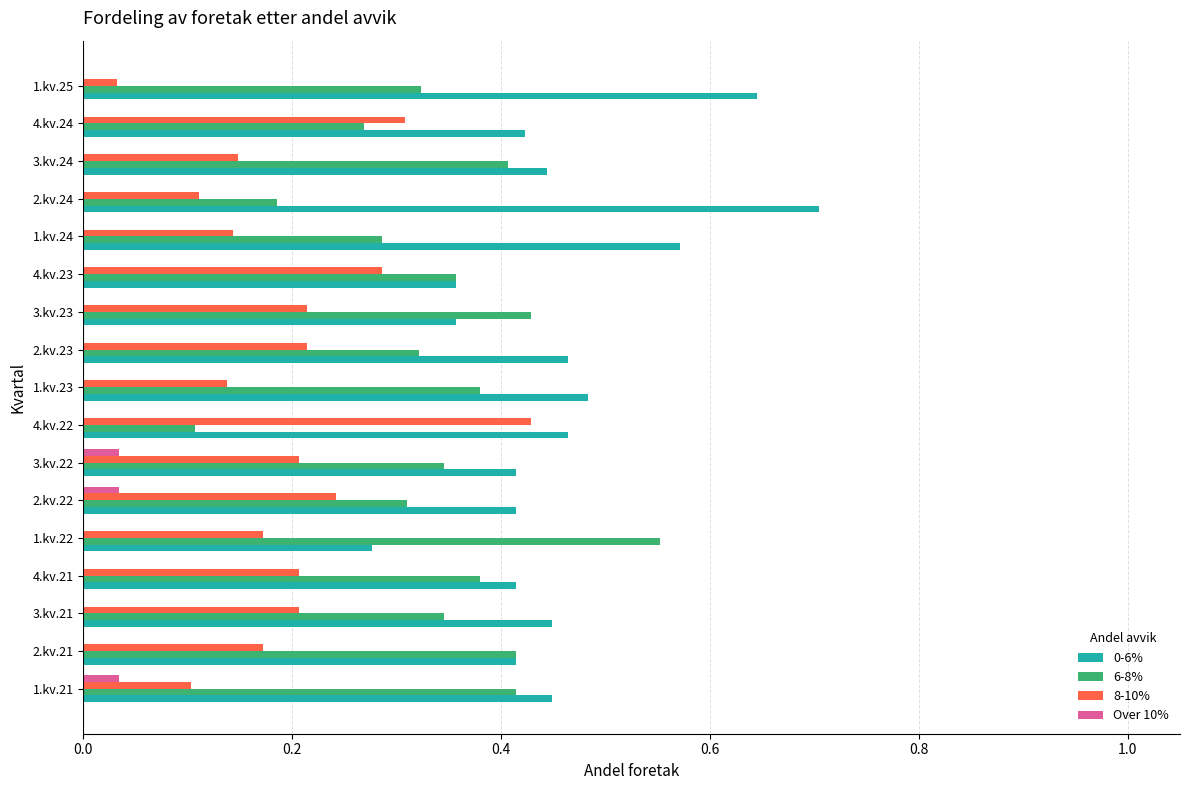

At which label is 6-8% closest to 0?

4.kv.22